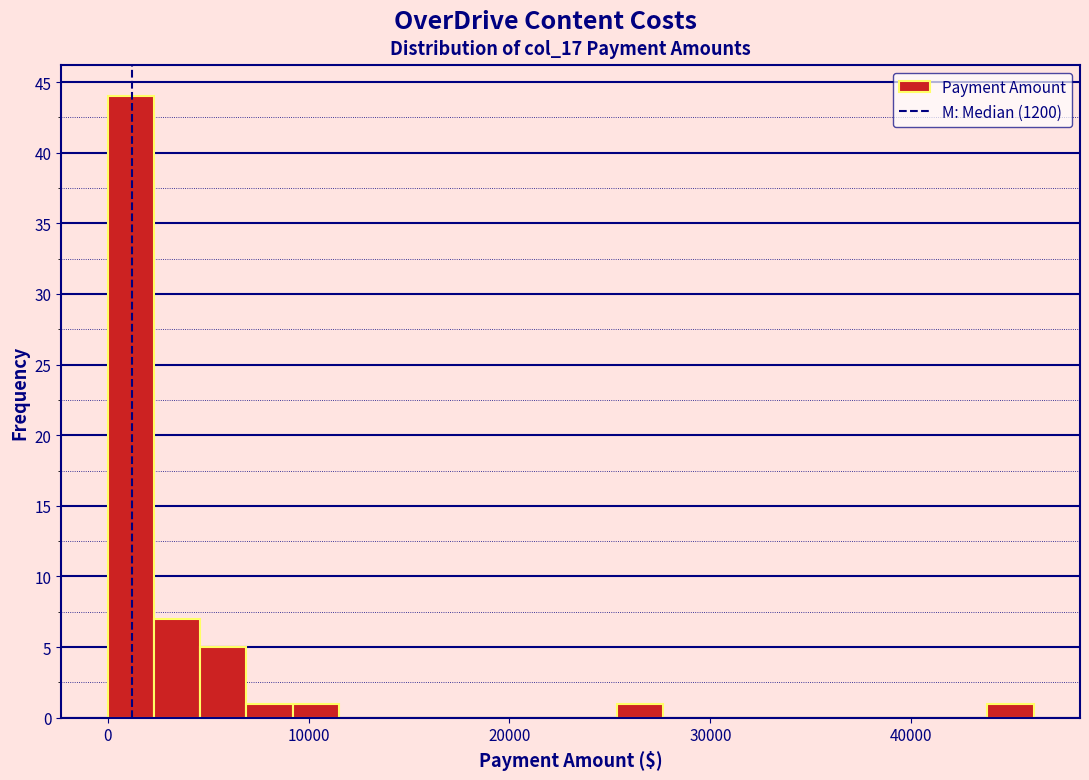

Read against the x-axis, roughly where is the centre of the tallest bar?

1000